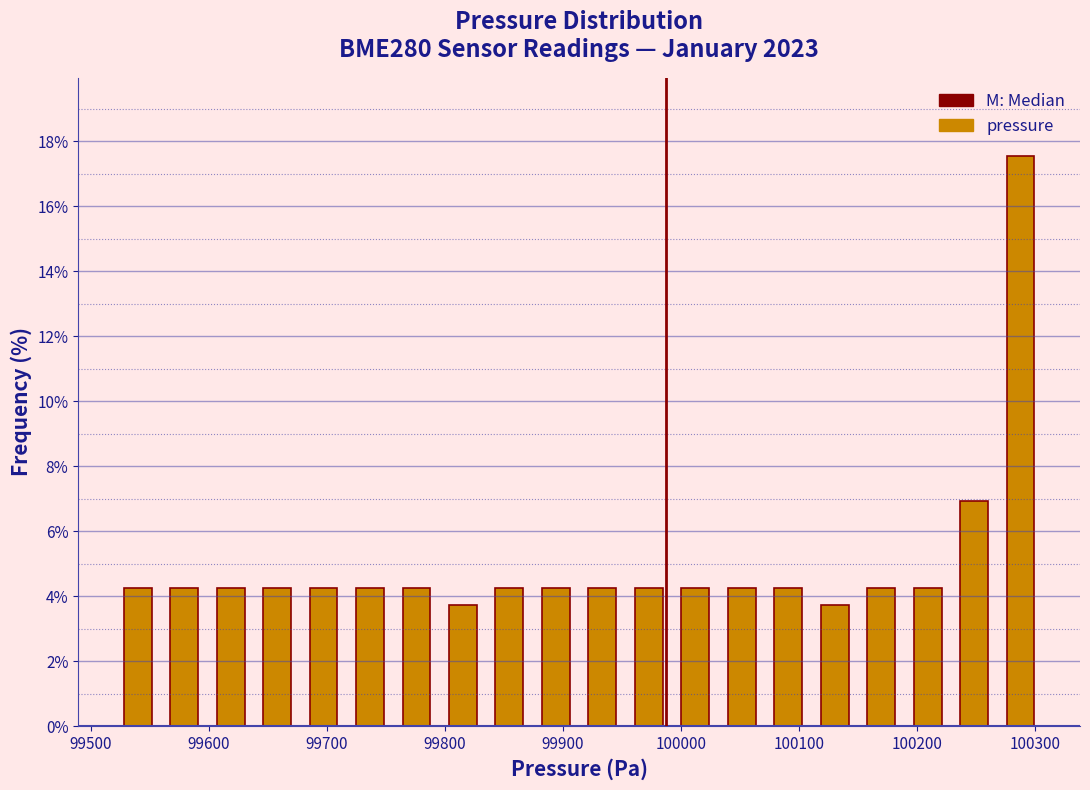

Around what value on the x-axis is the tallest bar? Give the approximate position of its centre, as read against the axis.

100290